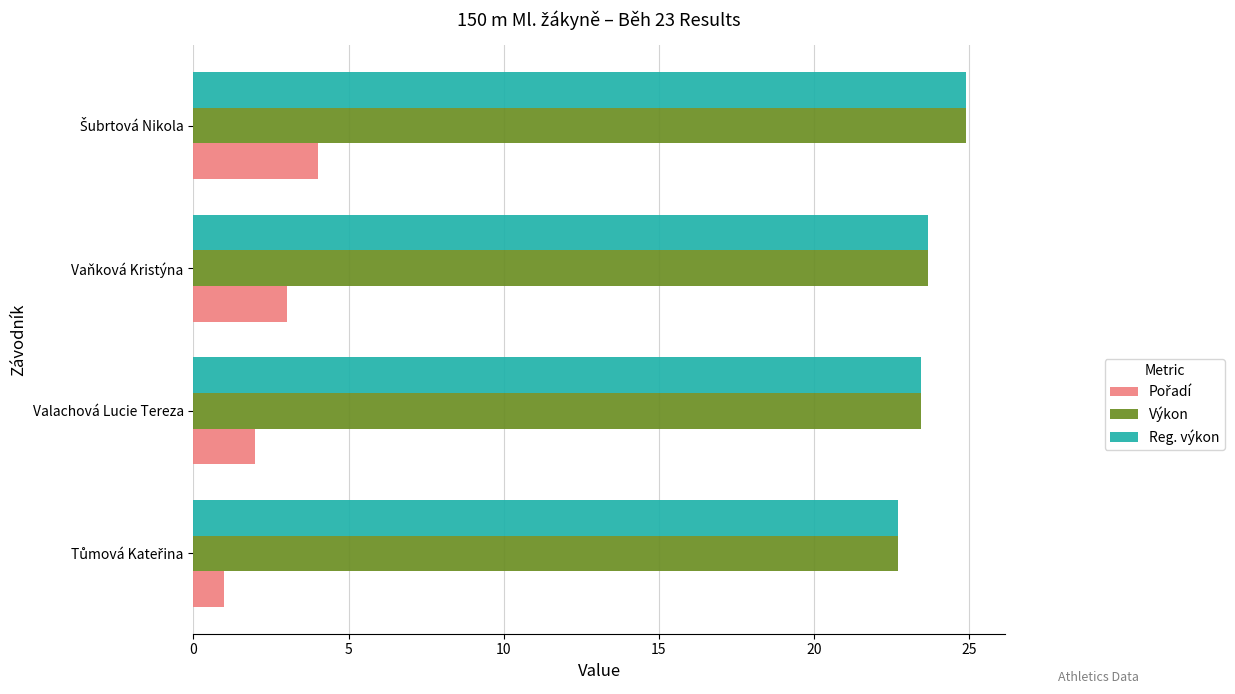

True or false: Výkon has a value of 23.7 at Vaňková Kristýna.

True